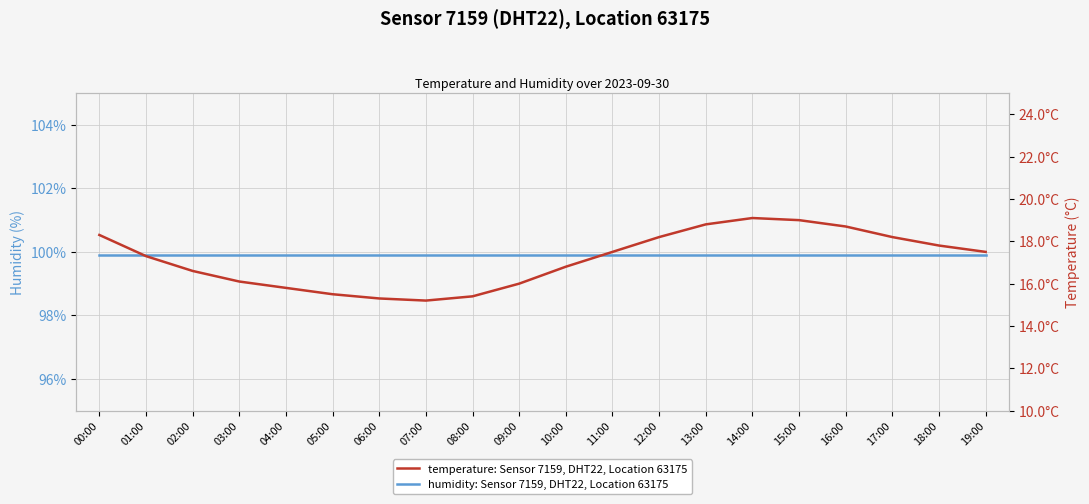

True or false: temperature: Sensor 7159, DHT22, Location 63175 and humidity: Sensor 7159, DHT22, Location 63175 intersect in this chart.

False